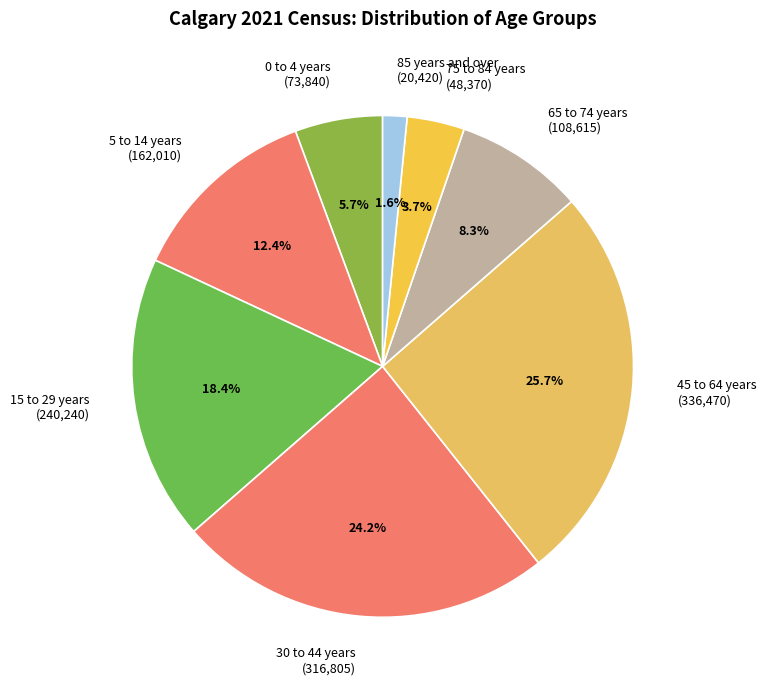

Does 0 to 4 years (73,840) represent more than half of the total?

No